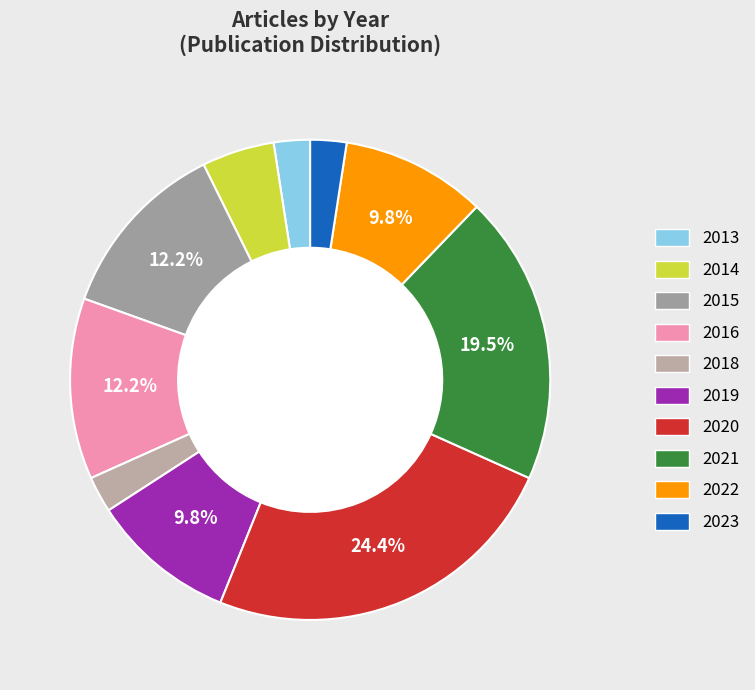

Does 2014 account for over 50% of the chart?

No